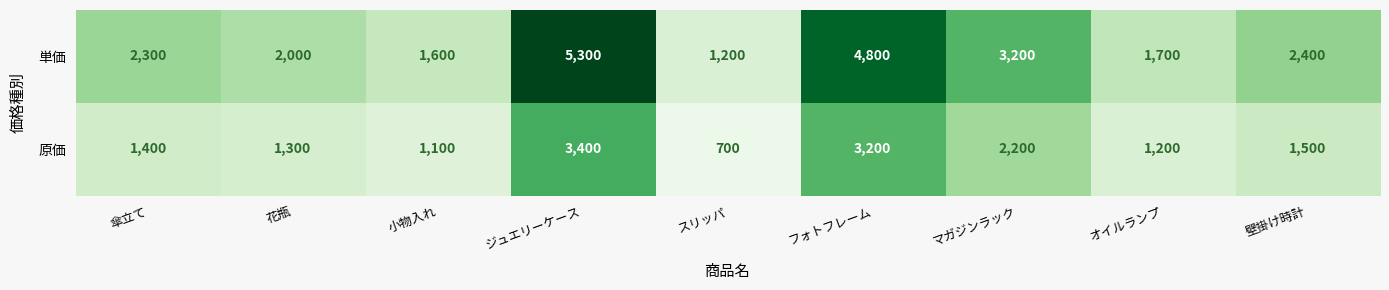

At which label is 単価 closest to 3250?

マガジンラック